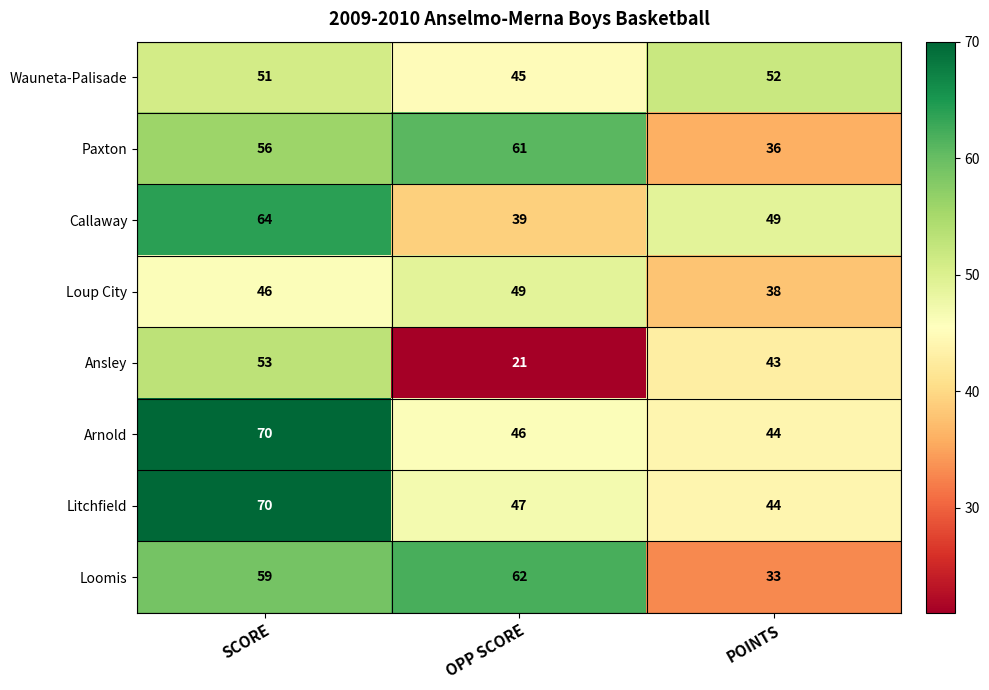

Reading left to right, extract all data points from this chart.

Wauneta-Palisade: SCORE=51	OPP SCORE=45	POINTS=52
Paxton: SCORE=56	OPP SCORE=61	POINTS=36
Callaway: SCORE=64	OPP SCORE=39	POINTS=49
Loup City: SCORE=46	OPP SCORE=49	POINTS=38
Ansley: SCORE=53	OPP SCORE=21	POINTS=43
Arnold: SCORE=70	OPP SCORE=46	POINTS=44
Litchfield: SCORE=70	OPP SCORE=47	POINTS=44
Loomis: SCORE=59	OPP SCORE=62	POINTS=33